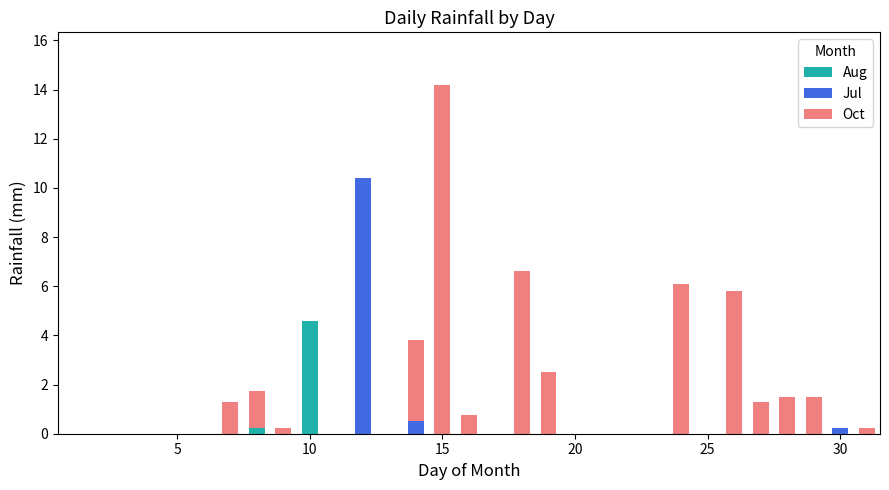

What is the maximum value for Aug?

4.6